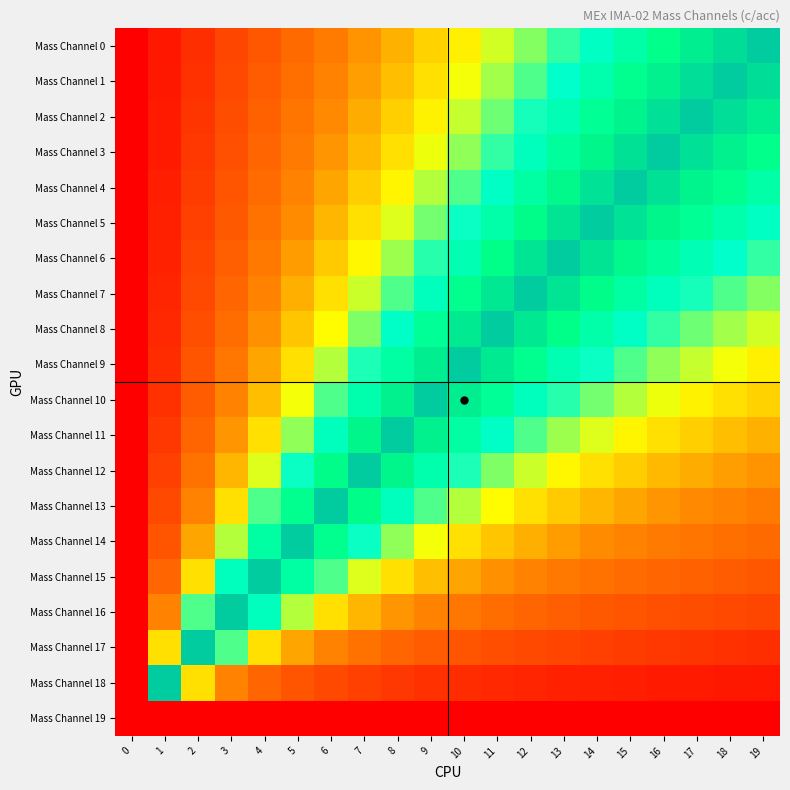

What is the total value across all series at 18?

10.4